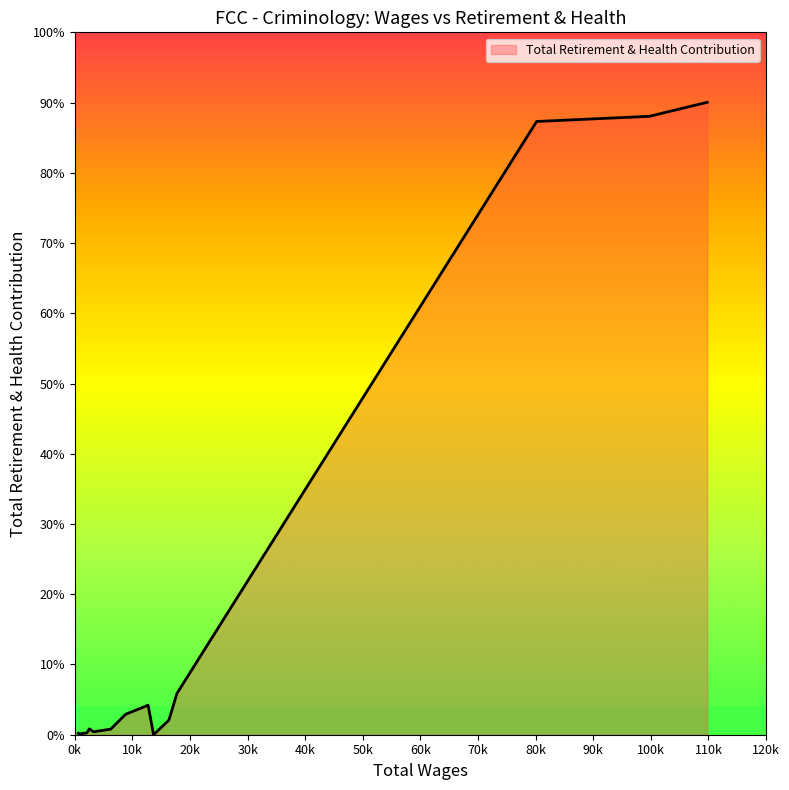

Does the chart display data point markers on the line(s)?

No